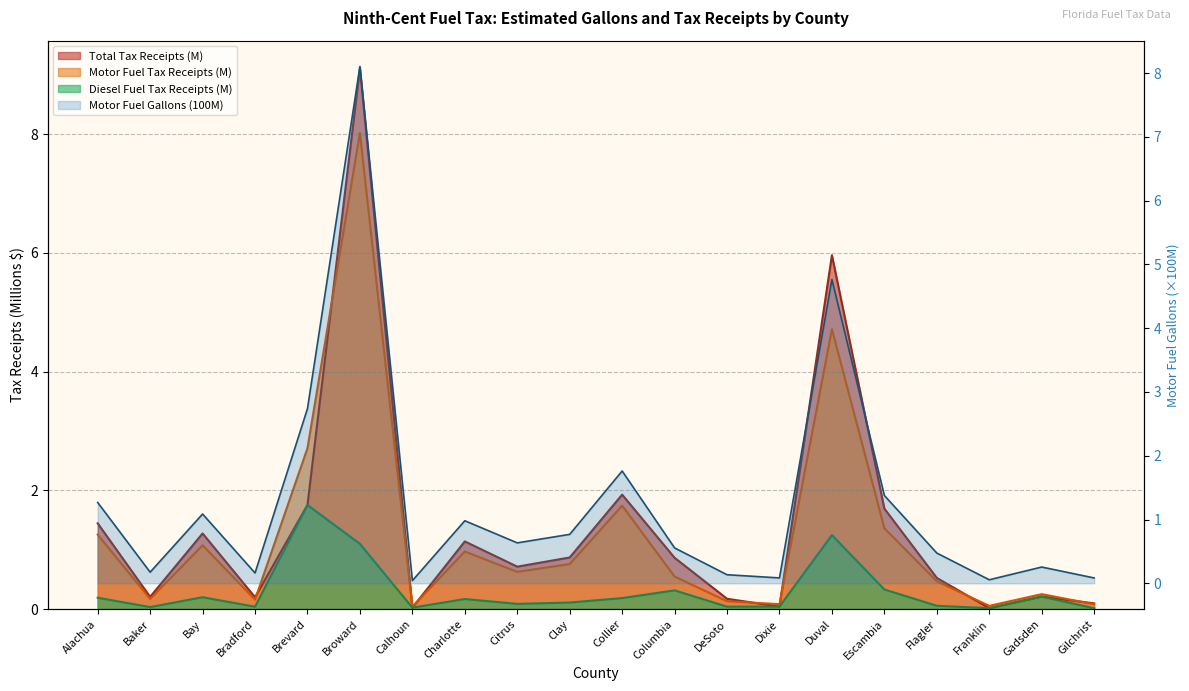

How many data points does each series have?

20